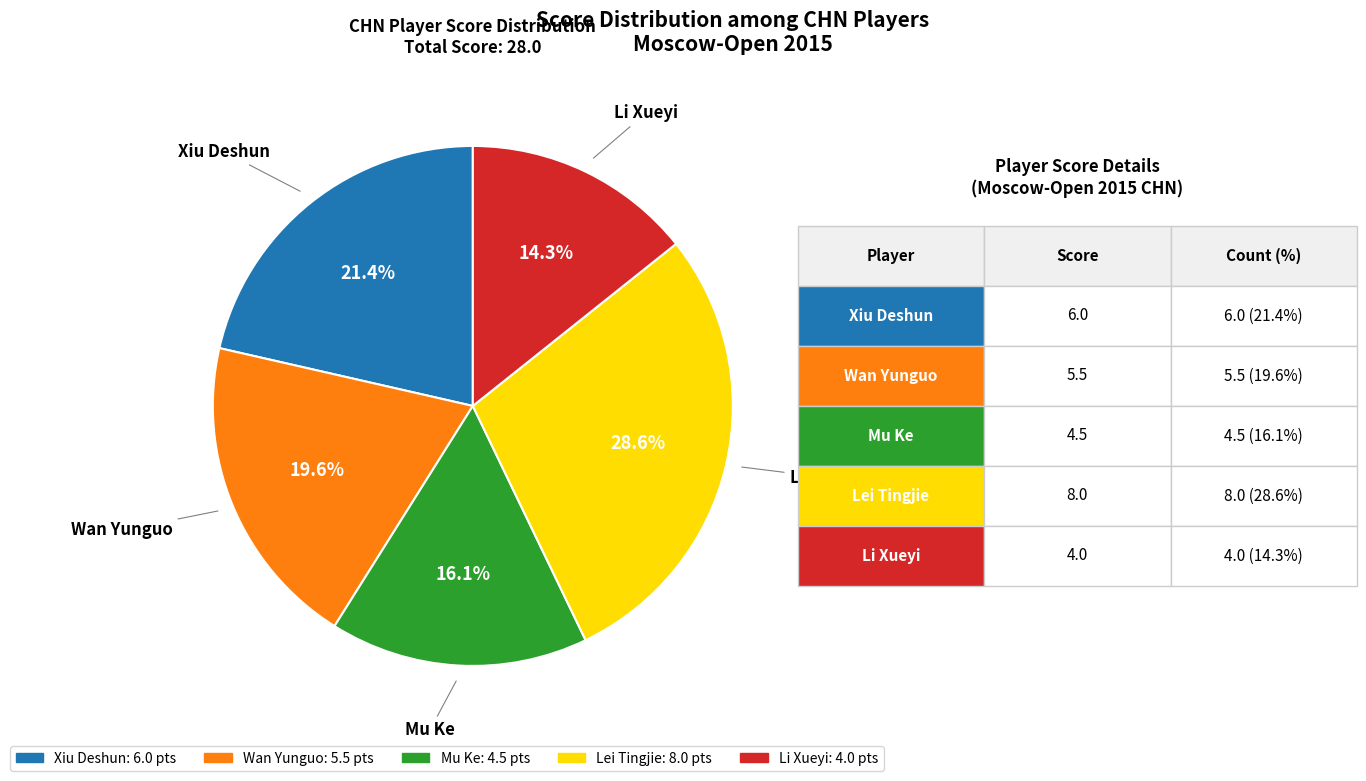

Which slice is the smallest?

Li Xueyi